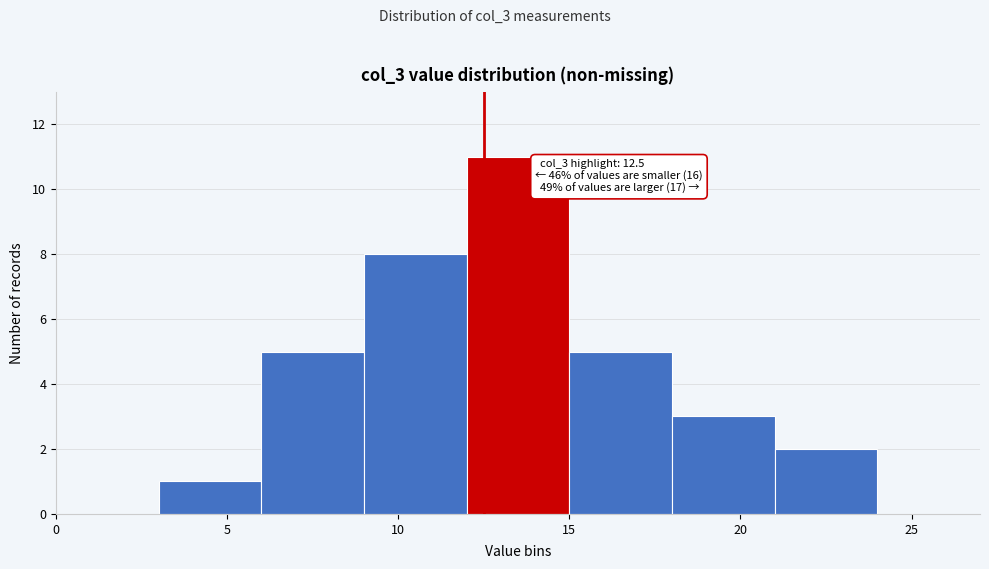

Over which range of the x-axis is the bar tallest?

12 to 15